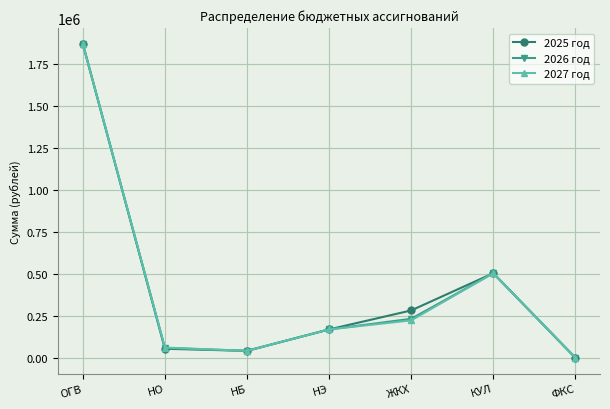

True or false: 2027 год has a value of 1252106 at ОГВ.

False